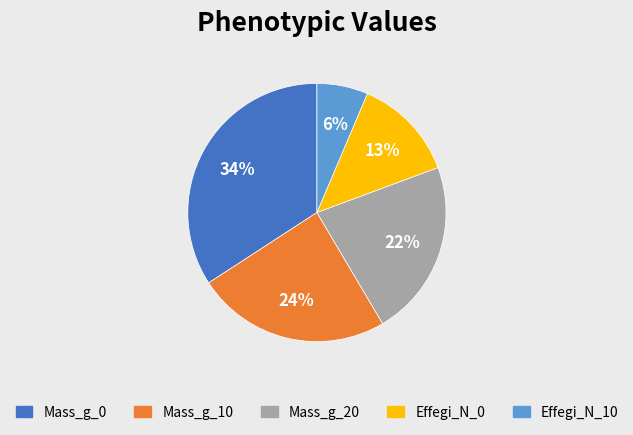

To the nearest percent, what portion does Effegi_N_0 represent?

13%